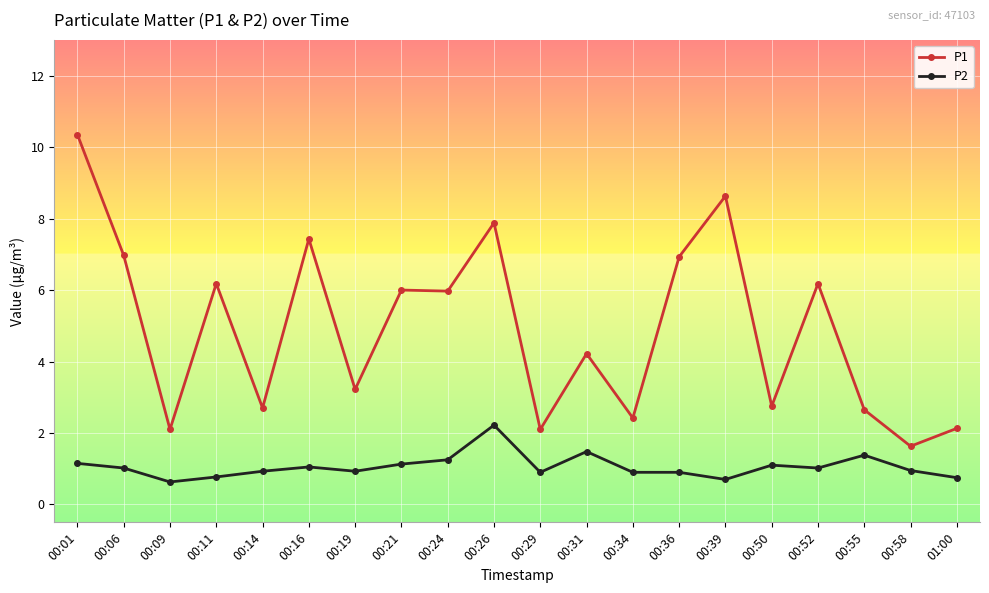

Which series has the largest total across all categories?

P1